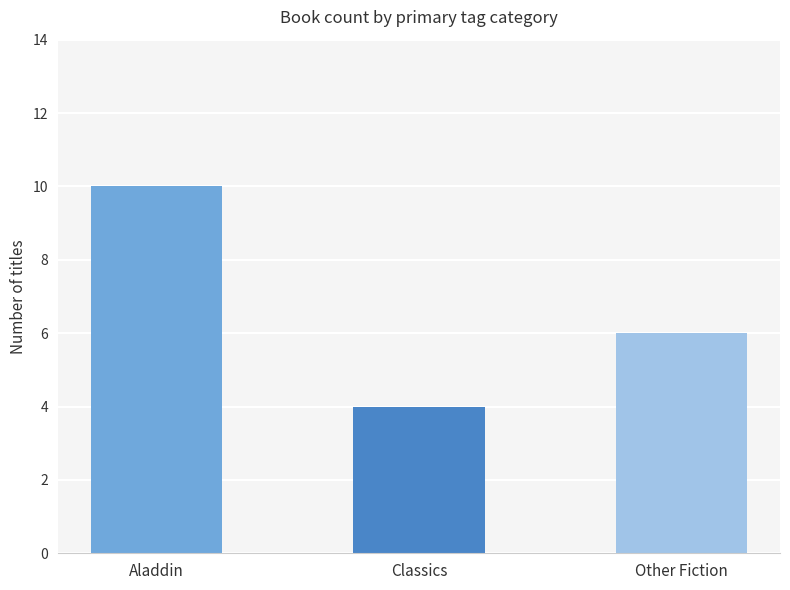

The chart shows a value of 1 at Classics. True or false?

False